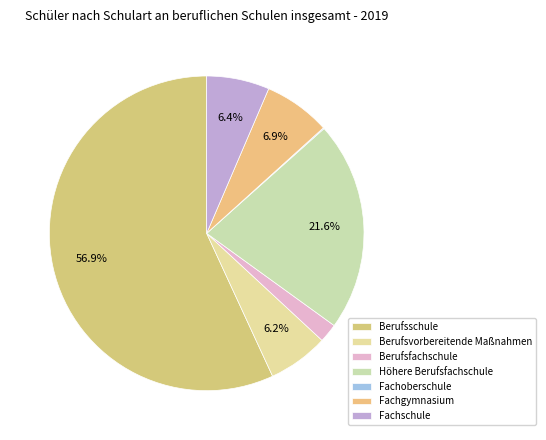

Rank the categories by value from lowest to highest.

Fachoberschule, Berufsfachschule, Berufsvorbereitende
Maßnahmen, Fachschule, Fachgymnasium, Höhere
Berufsfachschule, Berufsschule